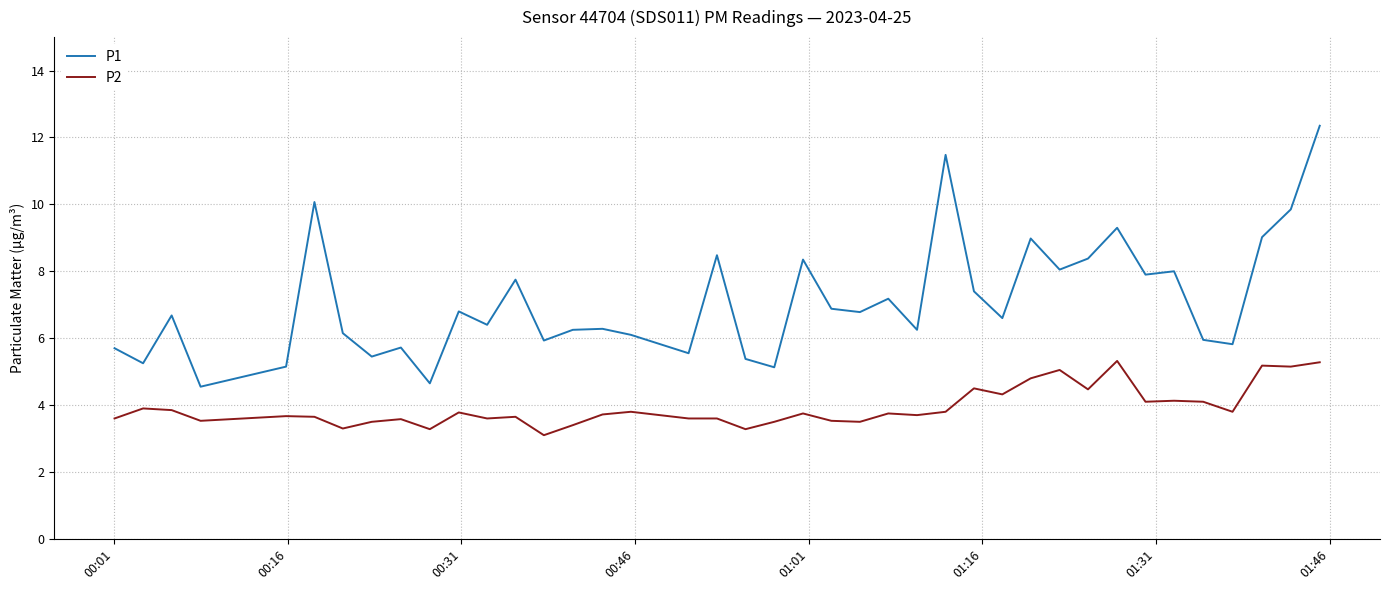

True or false: P1 has more than 1 points higher than both neighbors.

True